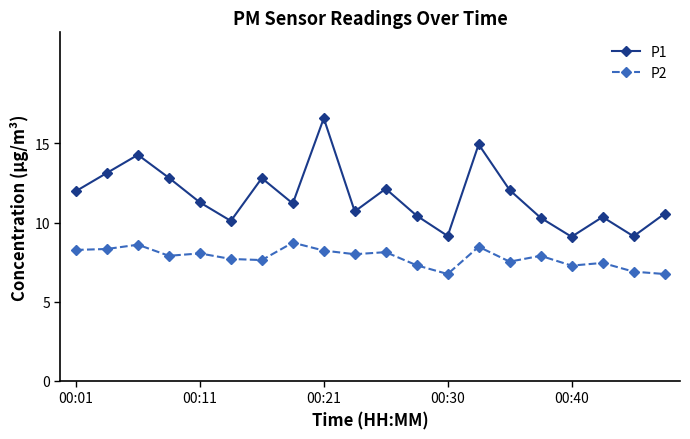

True or false: P1 and P2 intersect in this chart.

False